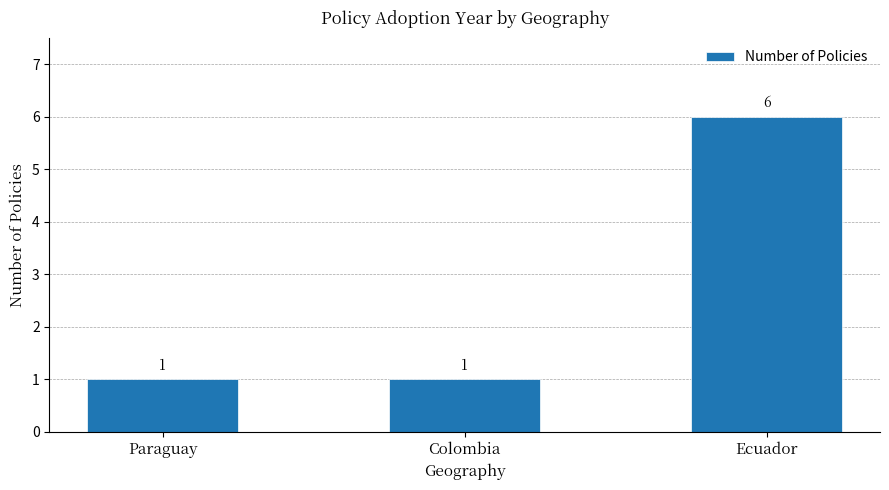

What is the value of the 1st bar from the left?

1